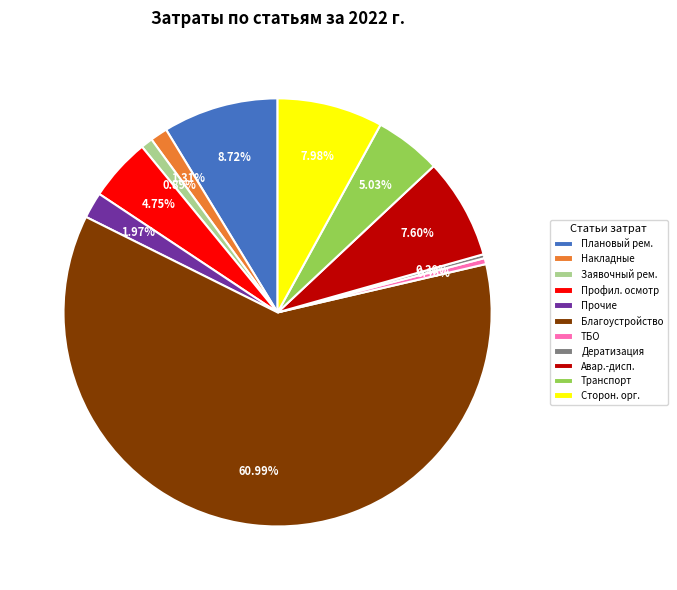

Is there a majority slice in this chart?

Yes